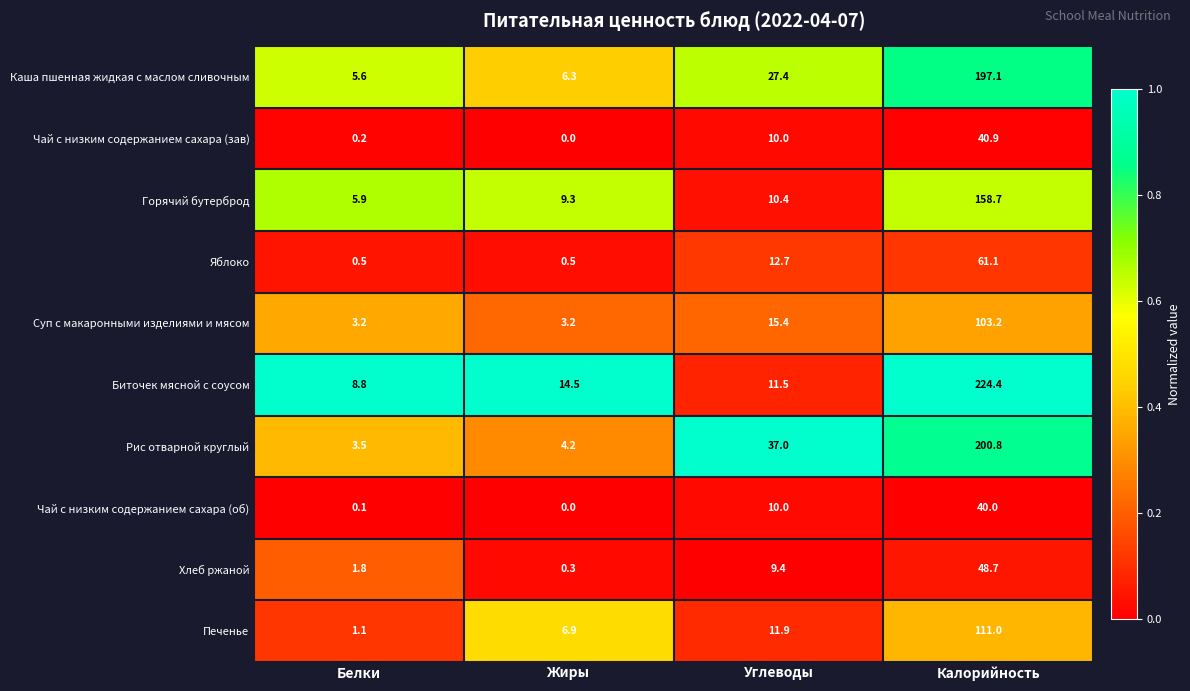

Which series has the largest total across all categories?

Биточек мясной с соусом